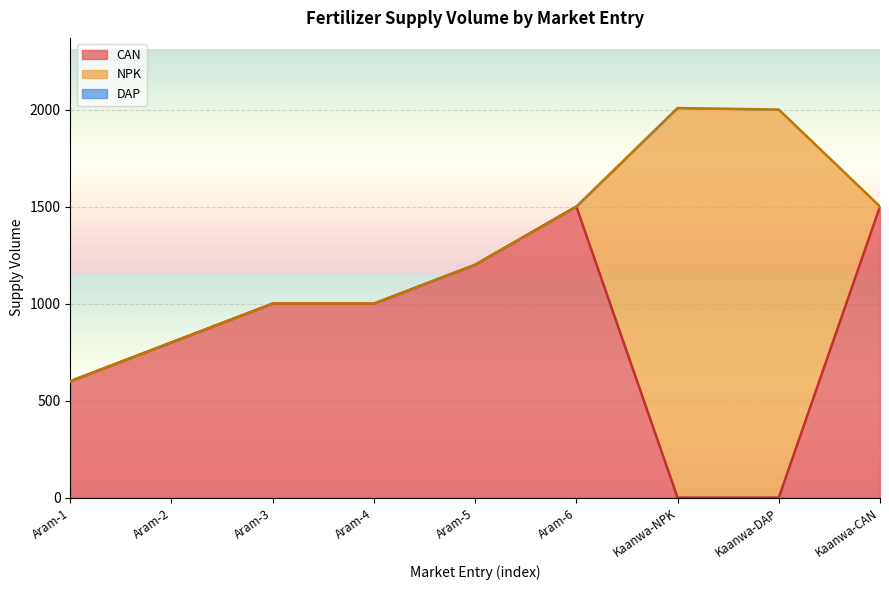

How many values are between 1000 and 1500?

5